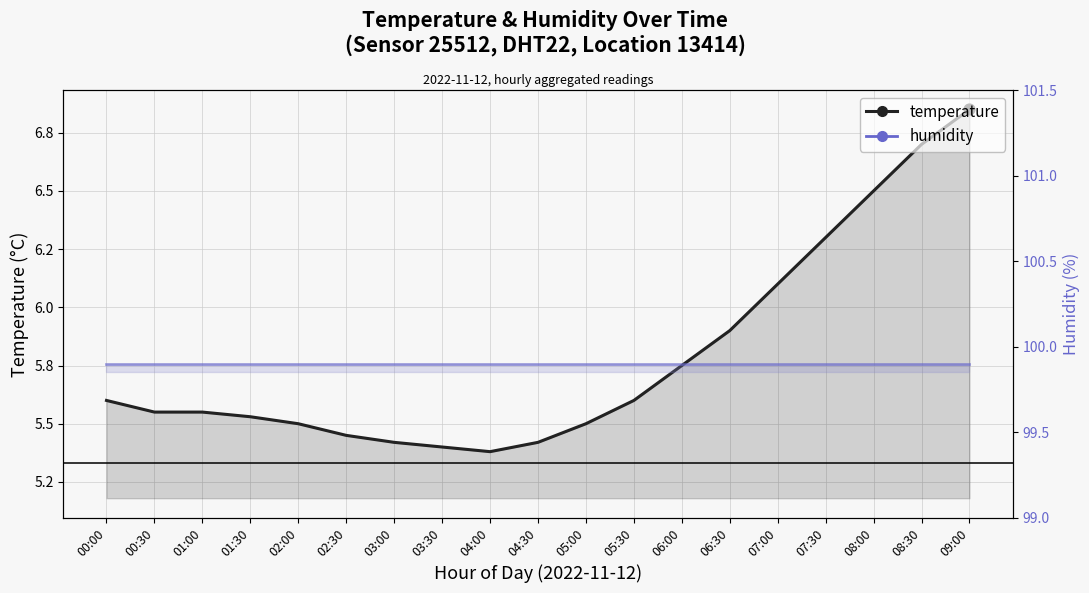

What is the total value across all series at 05:00?

105.4